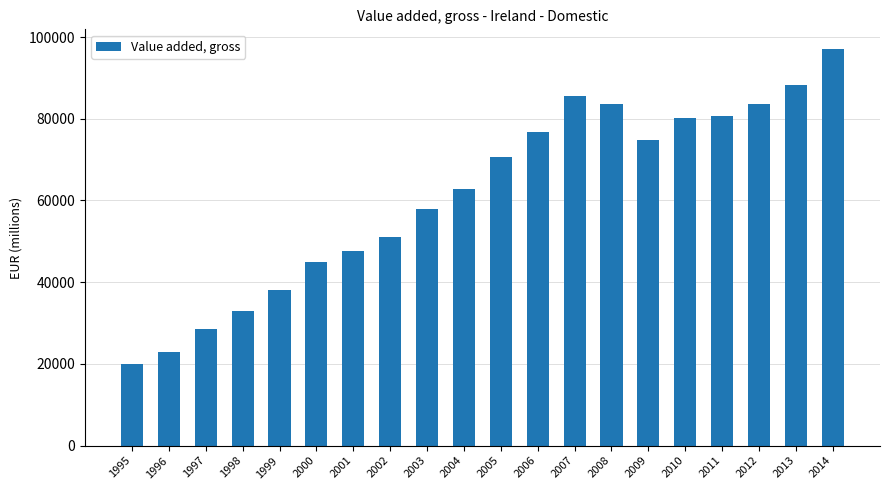

What is the difference between the values at 2009 and 2000?

29970.5